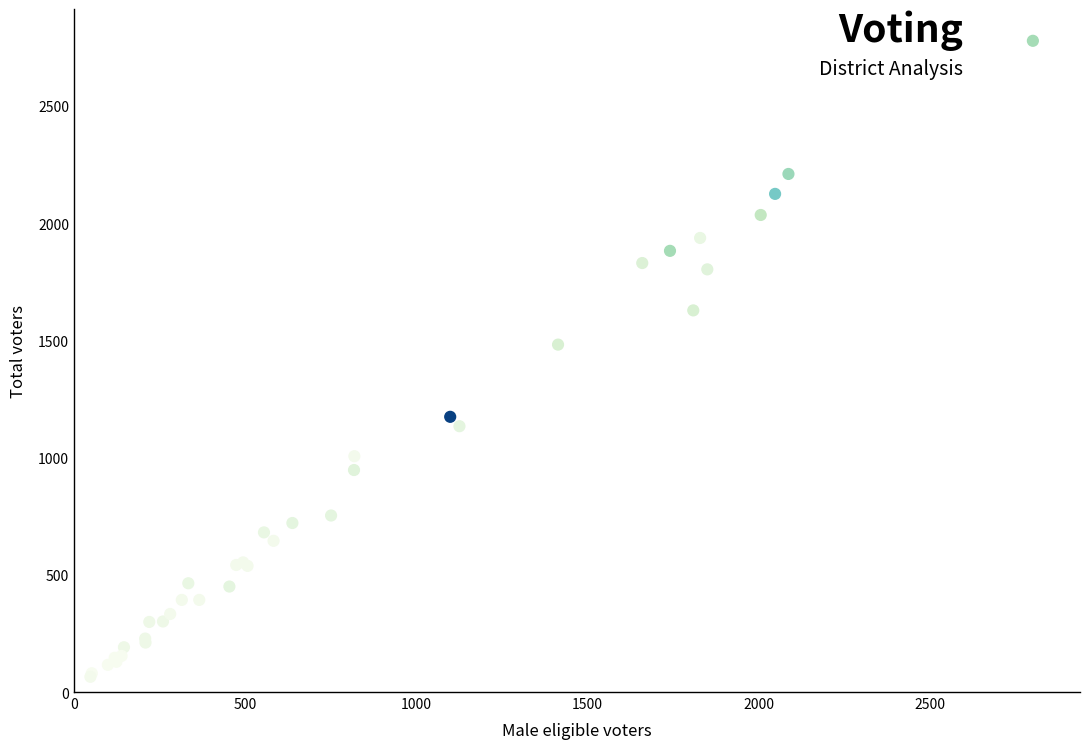

What Y value in the scatter plot is closest to 1421?

1482